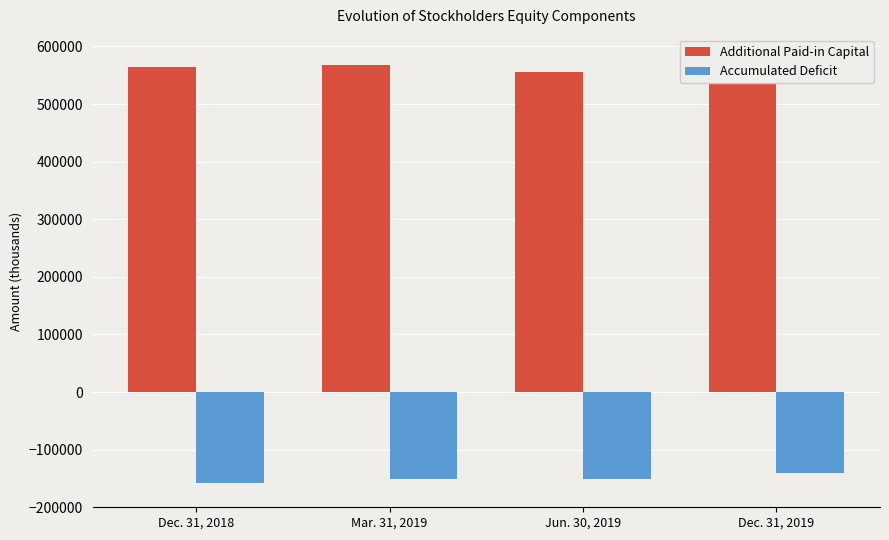

What is the maximum value shown in the chart?

568335